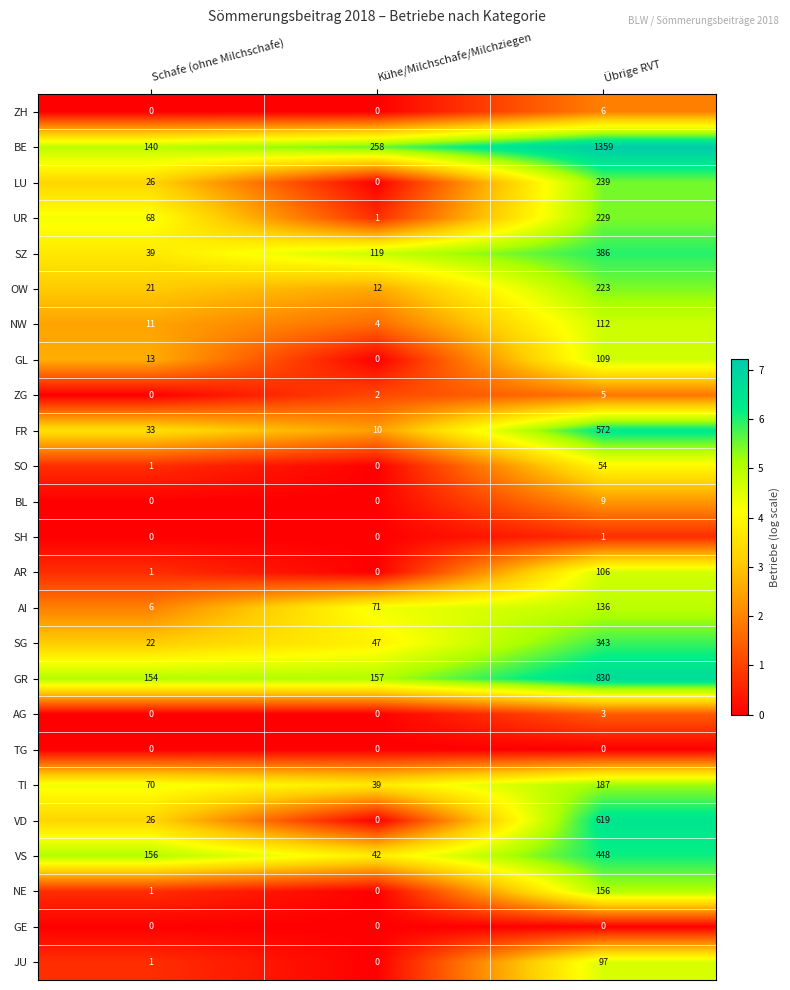

How many GL values are between 0 and 109?

3